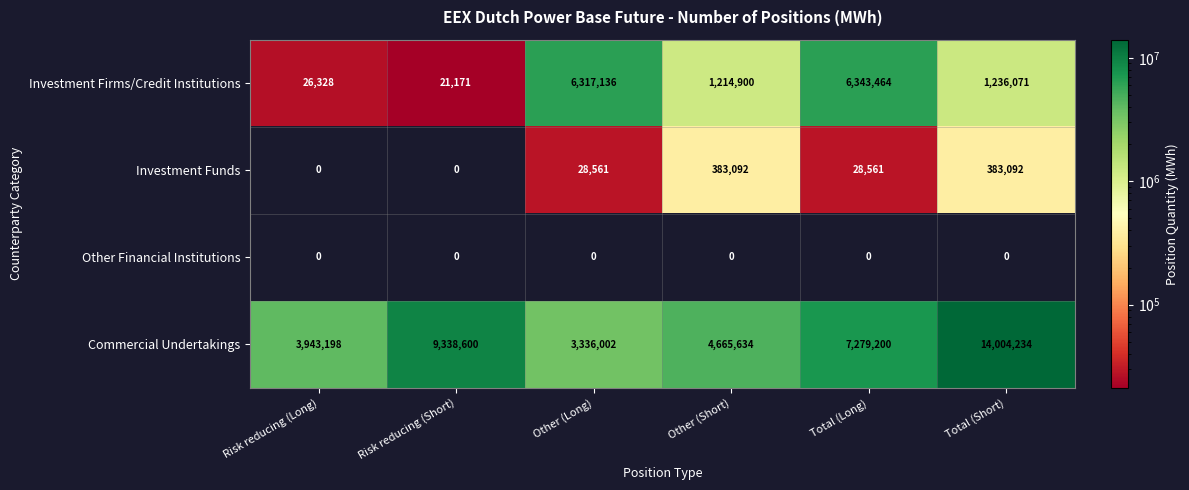

What is the difference between the Investment Firms/Credit Institutions values at Risk reducing (Short) and Total (Short)?

1214900